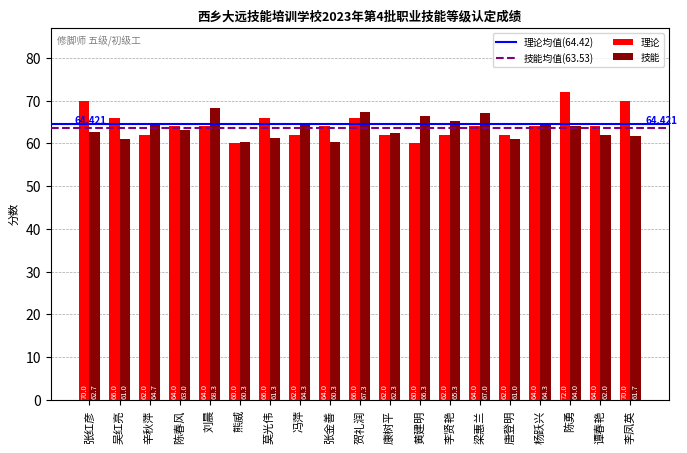

At 吴红亮, list the series in order from largest to smallest.

理论, 技能